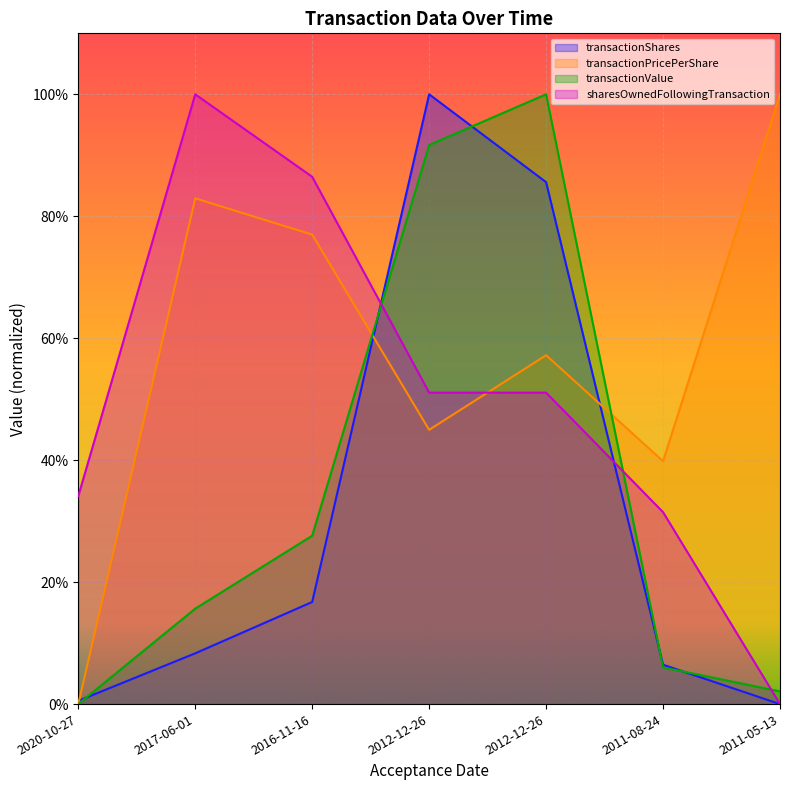

How many times do sharesOwnedFollowingTransaction and transactionShares cross each other?

2